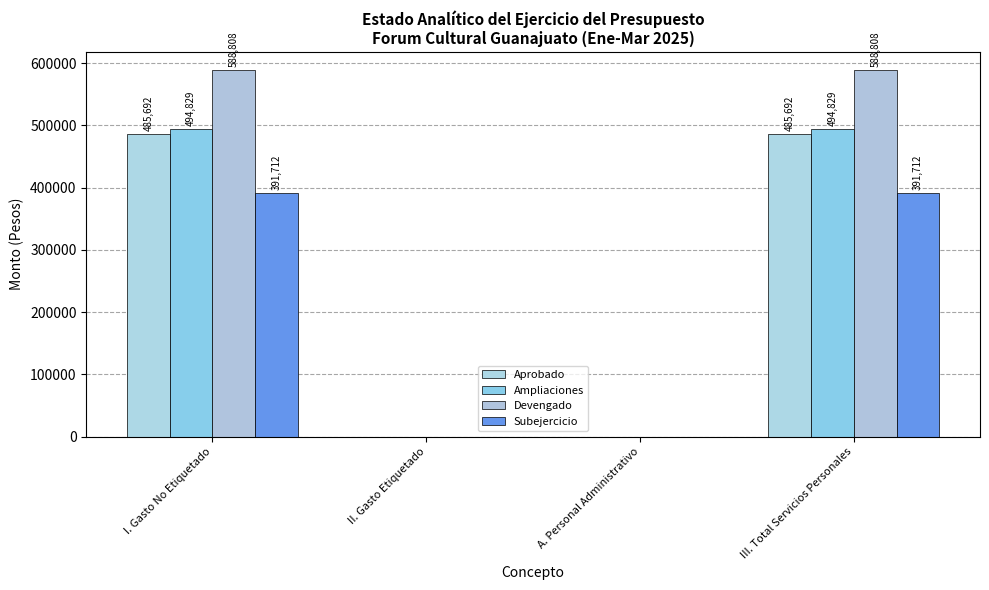

What are all the series names shown in the legend?

Aprobado, Ampliaciones, Devengado, Subejercicio